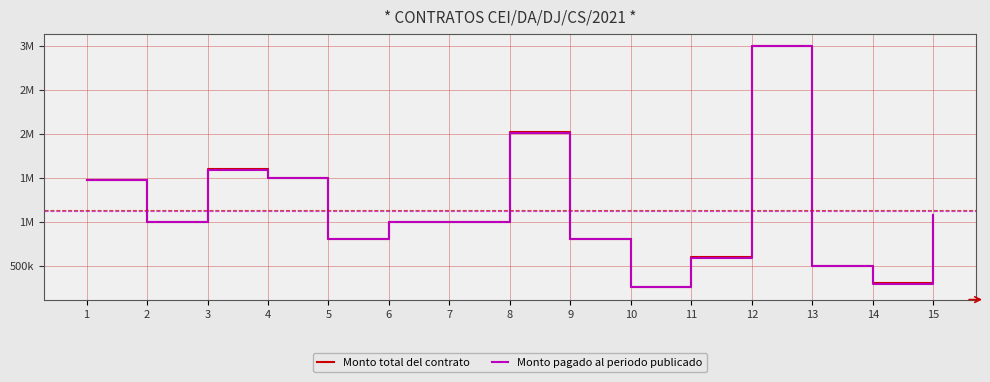

Is this an area chart (filled region under the line)?

No